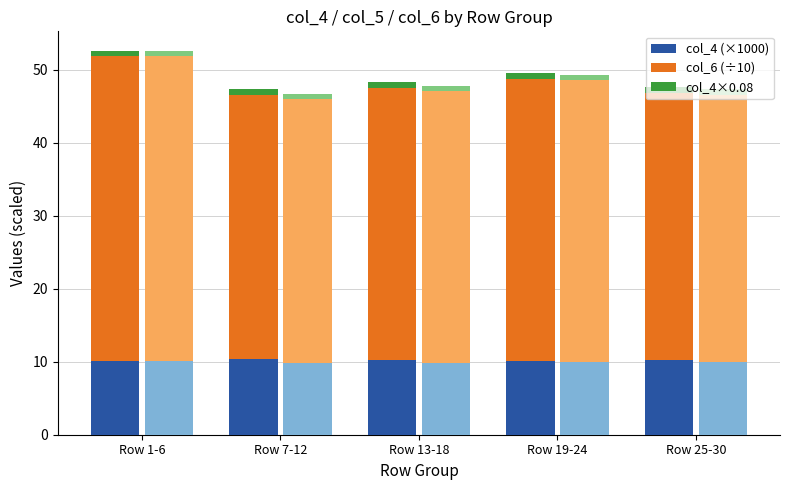

The col_4×0.08 series shows 0.8 at Row 13-18. True or false?

True